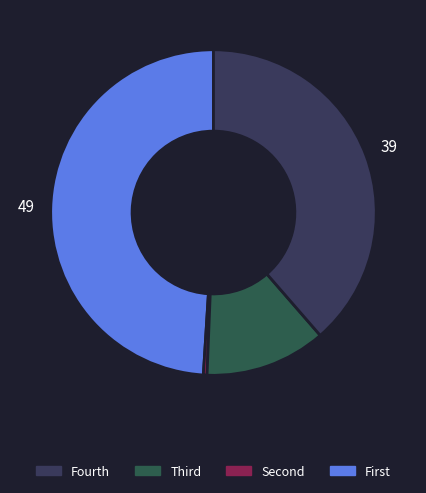

Is there any slice that represents more than half of the pie?

No